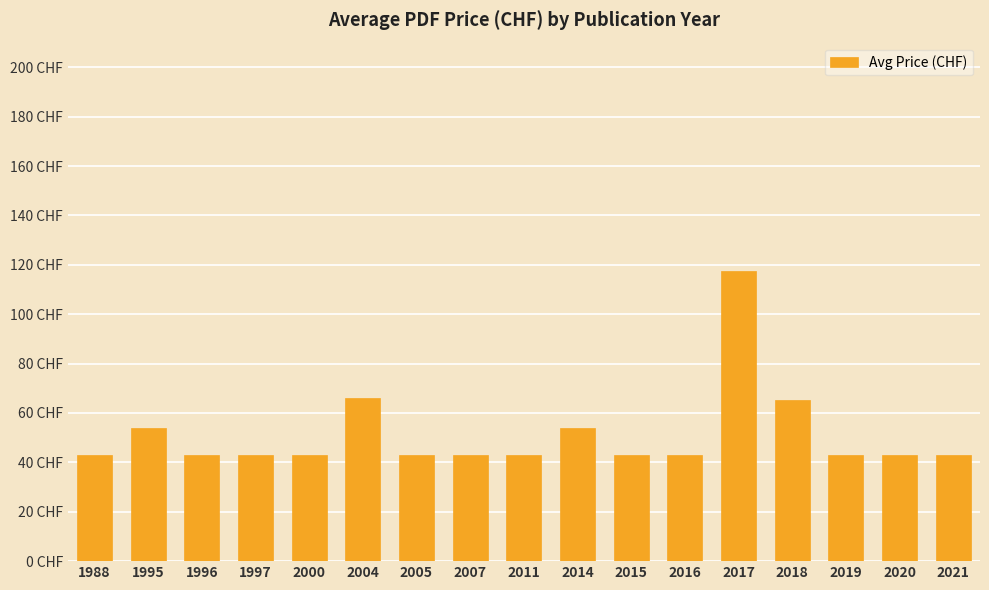

What is the greatest value displayed?

117.3